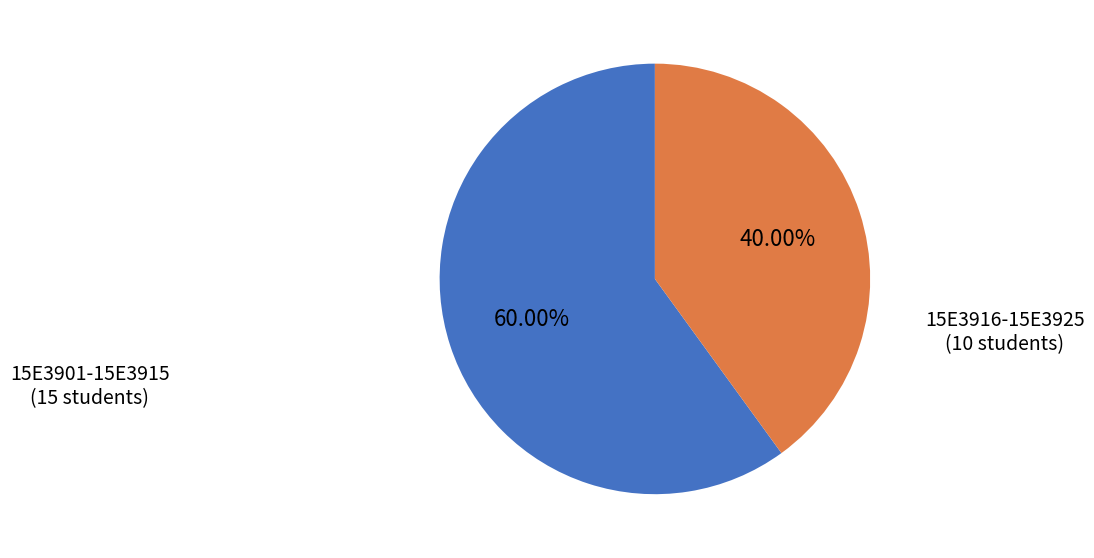

Does 15E3916-15E3925 (10 students) account for over 50% of the chart?

No